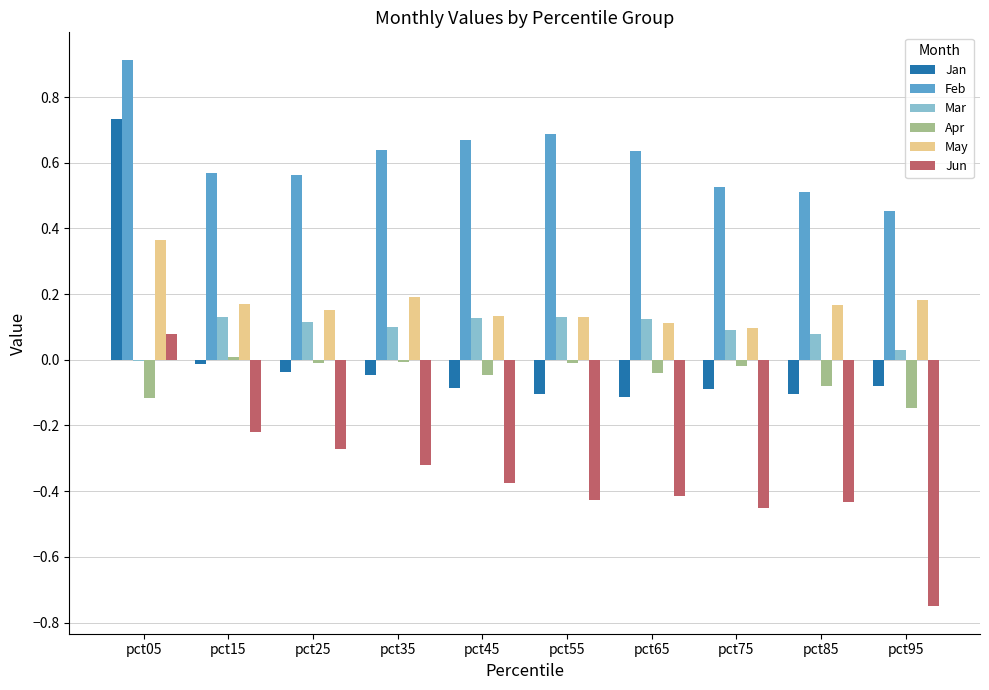

The value of Jan at pct05 is 1.2. True or false?

False